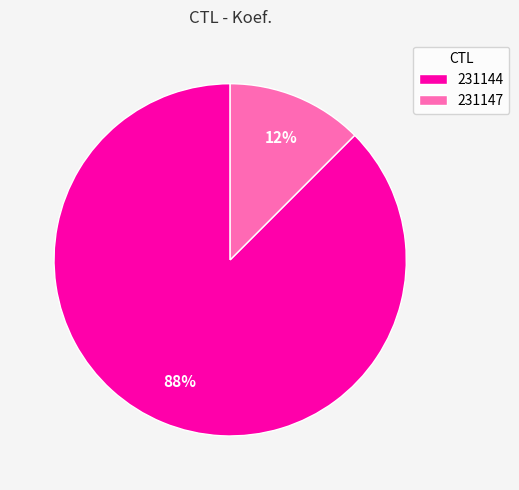

Is the sum of 231147 and 231144 greater than half?

Yes